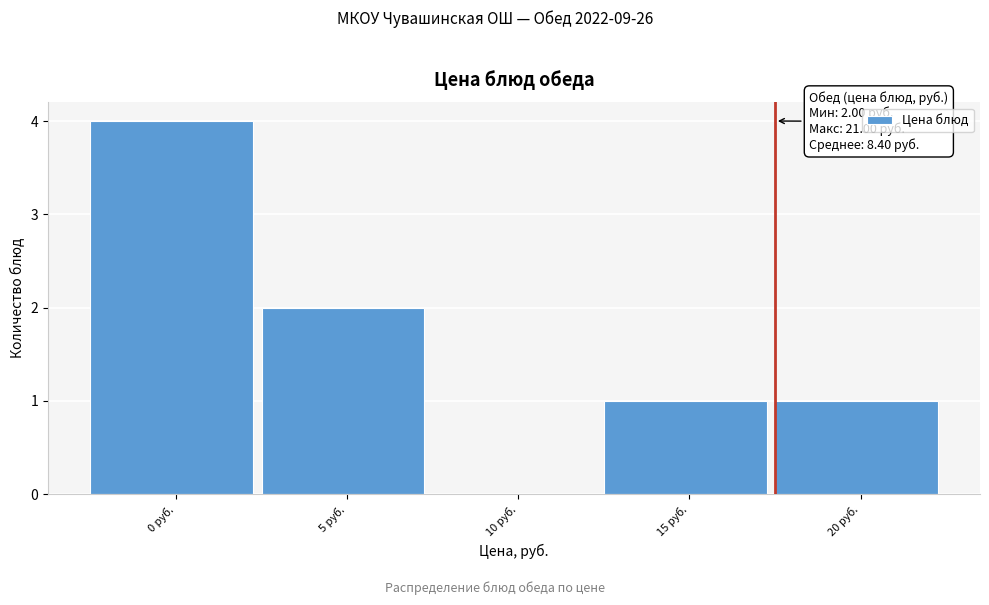

Reading left to right, extract all data points from this chart.

0 руб.=4	5 руб.=2	10 руб.=0	15 руб.=1	20 руб.=1